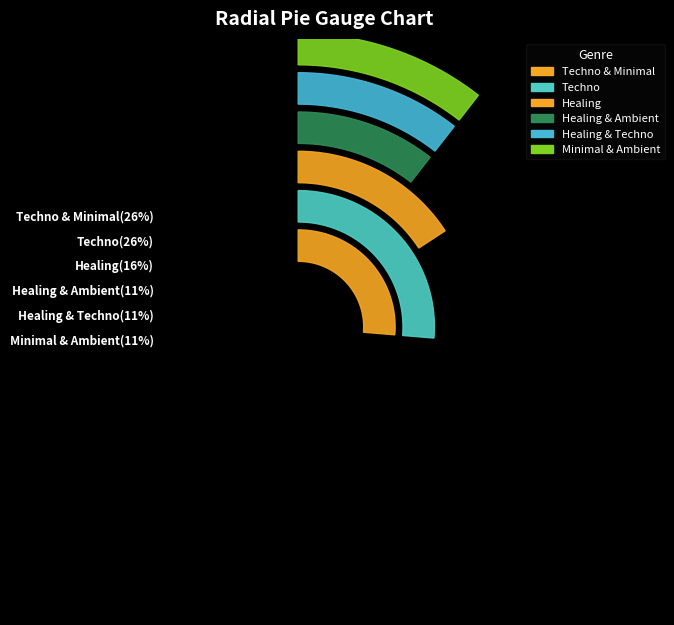

Rank the categories by value from highest to lowest.

Techno & Minimal, Techno, Healing, Minimal & Ambient, Healing & Techno, Healing & Ambient